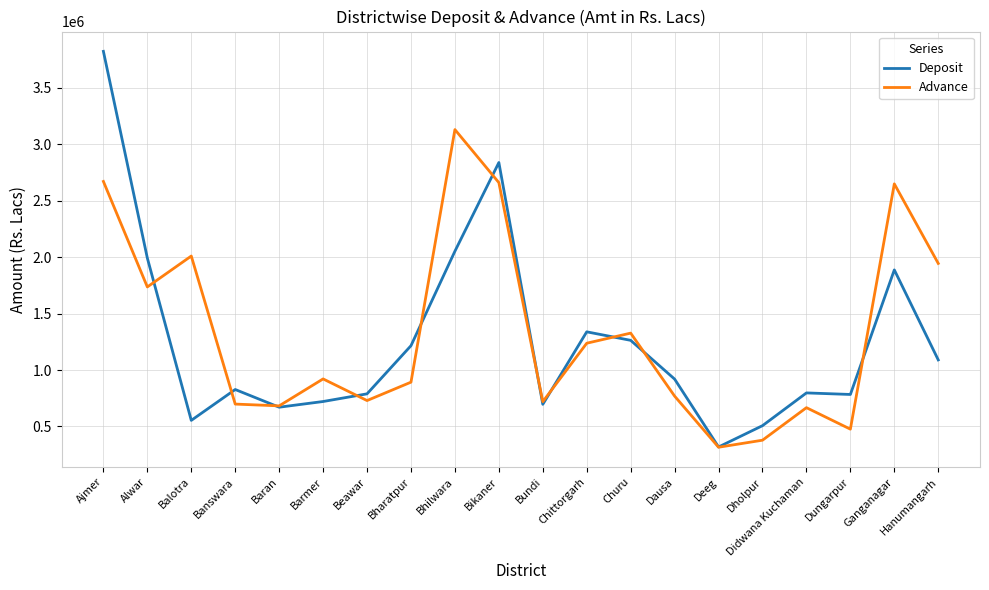

Where is the first local maximum for Advance?

Balotra